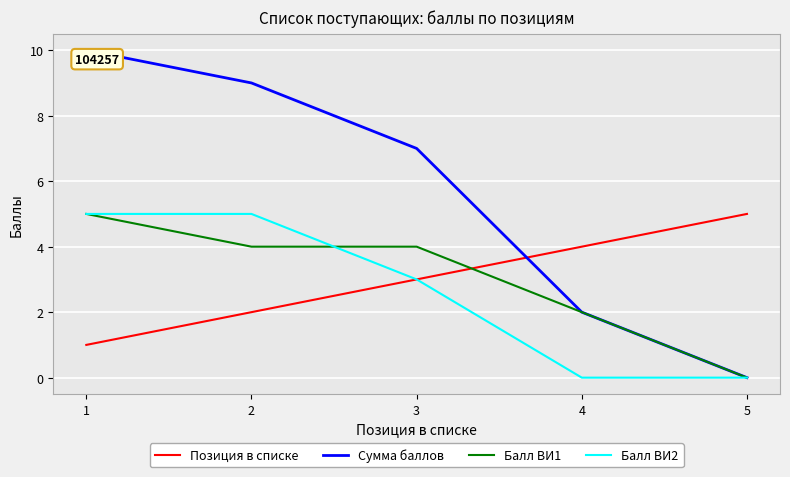

What is the spread (max minus min) of values at 2?

7